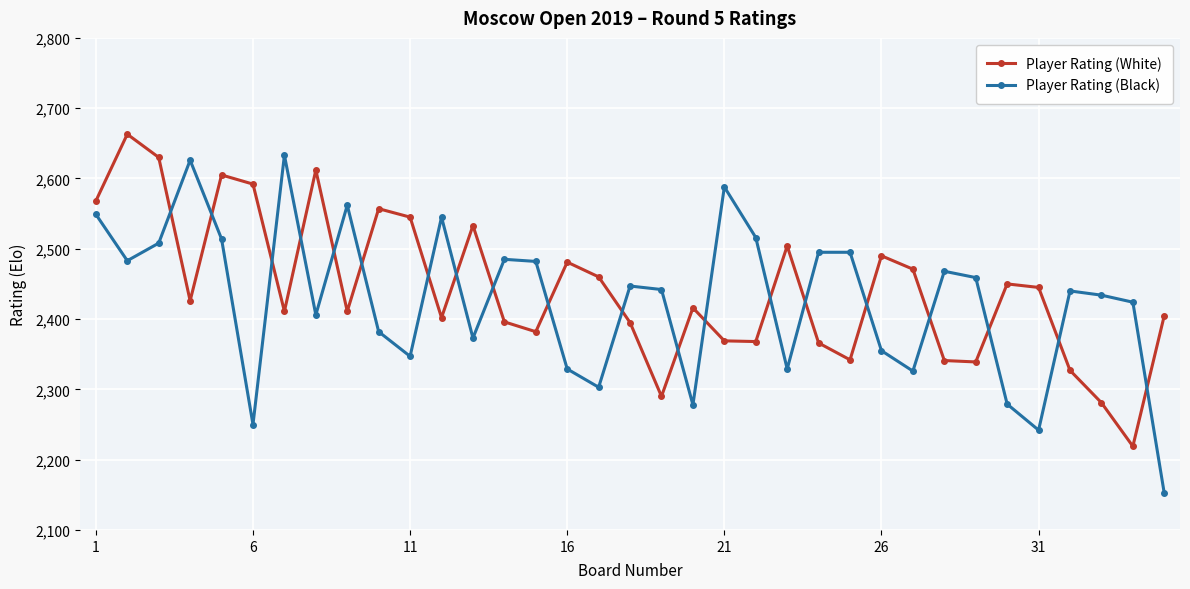

Which series has the largest range (max minus min)?

Player Rating (Black)